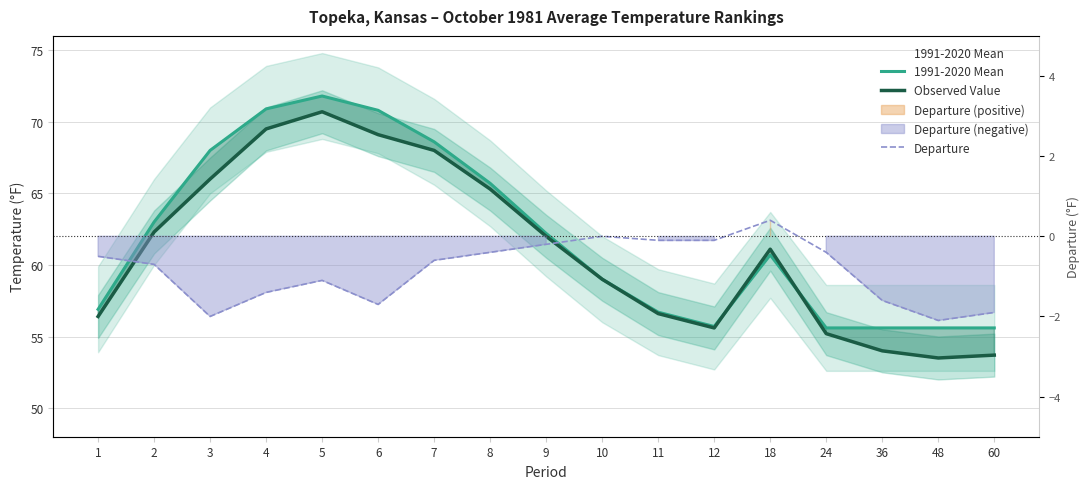

Reading left to right, what are all the values shown in this chart?

1991-2020 Mean: 1=56.9	2=63.0	3=68.0	4=70.9	5=71.8	6=70.8	7=68.6	8=65.7	9=62.2	10=59.0	11=56.7	12=55.7	18=60.7	24=55.6	36=55.6	48=55.6	60=55.6
Observed Value: 1=56.4	2=62.3	3=66.0	4=69.5	5=70.7	6=69.1	7=68.0	8=65.3	9=62.0	10=59.0	11=56.6	12=55.6	18=61.1	24=55.2	36=54.0	48=53.5	60=53.7
Departure: 1=-0.5	2=-0.7	3=-2.0	4=-1.4	5=-1.1	6=-1.7	7=-0.6	8=-0.4	9=-0.2	10=0.0	11=-0.1	12=-0.1	18=0.4	24=-0.4	36=-1.6	48=-2.1	60=-1.9